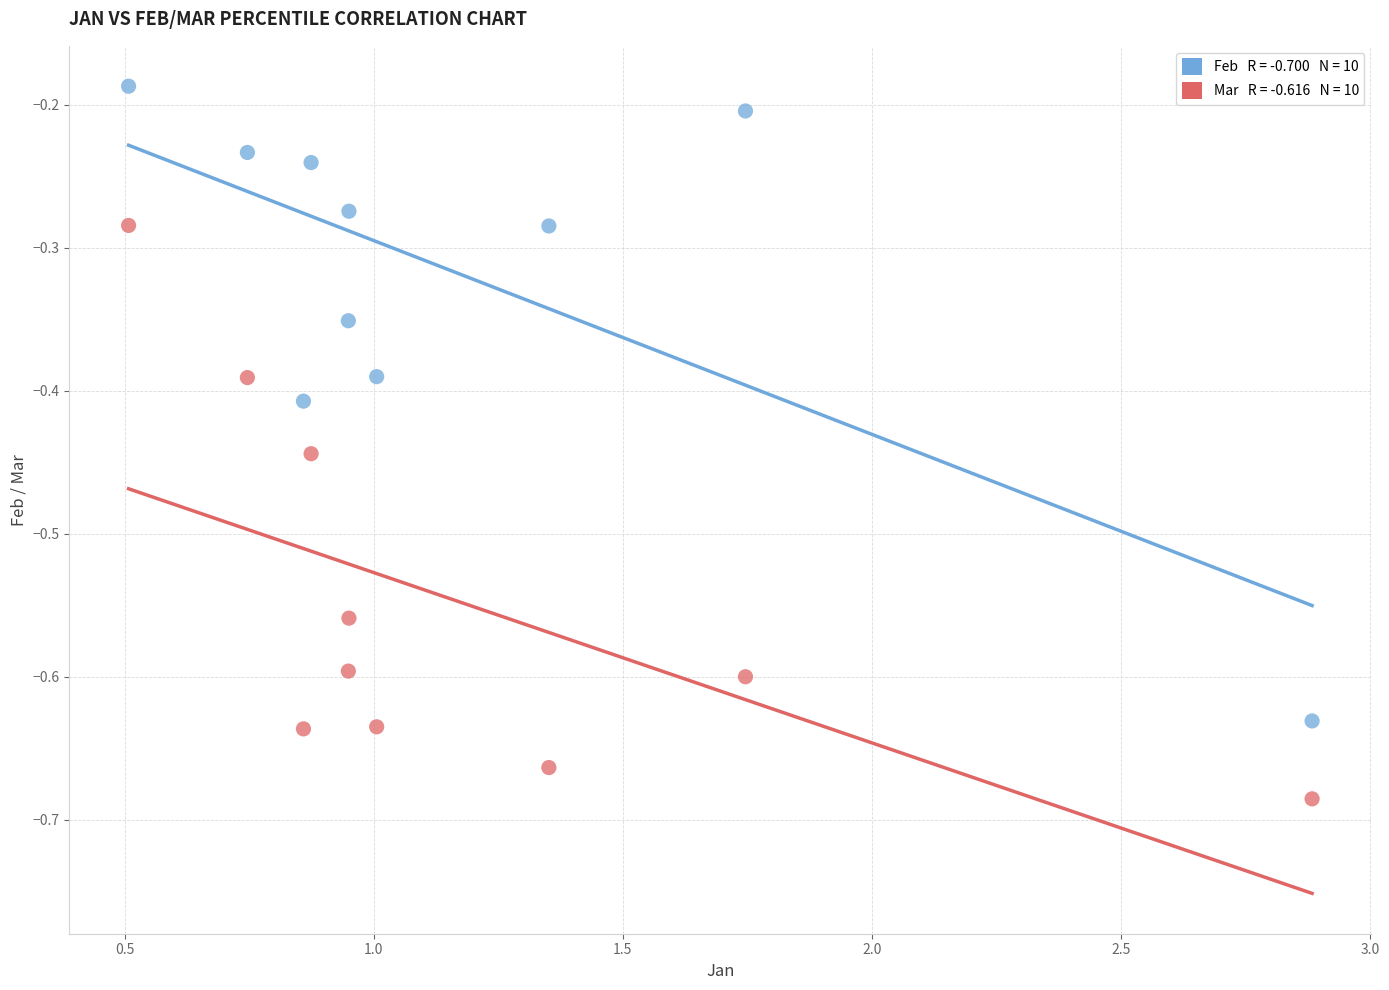

Across all data points, what is the range of Y values (max minus min)?

0.5